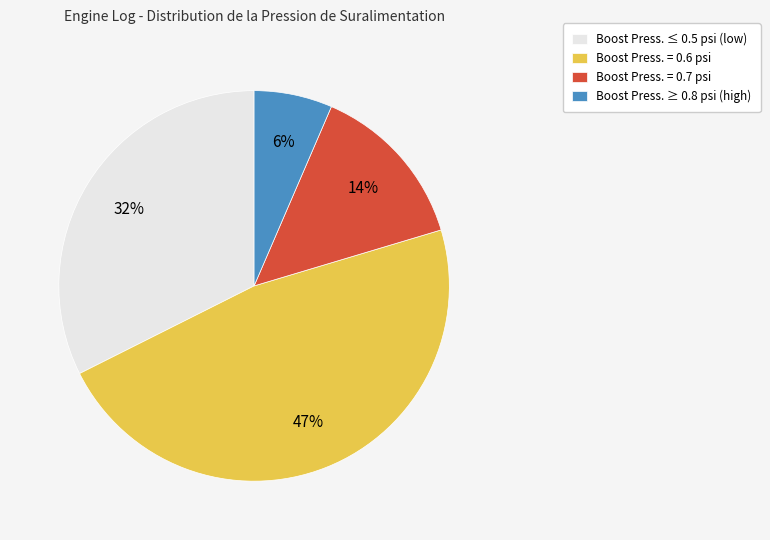

To the nearest percent, what is the average slice percentage?

25%